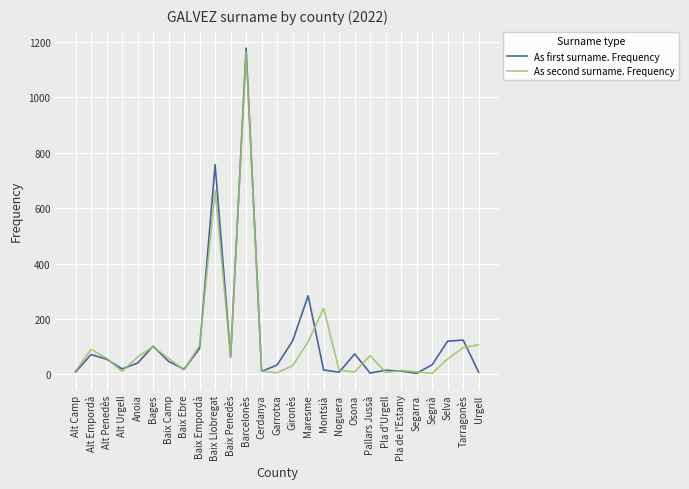

Rank the series at Segrià from lowest to highest value.

As second surname. Frequency, As first surname. Frequency